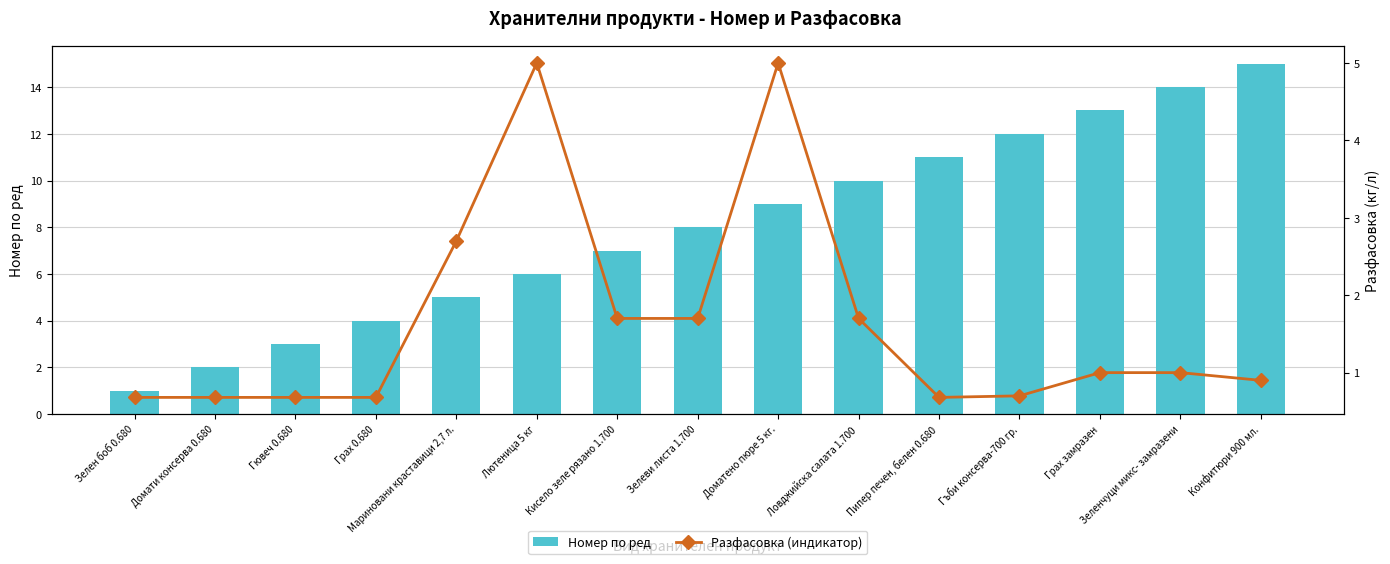

What is the label of the 11th bar from the left?

Пипер печен, белен 0.680